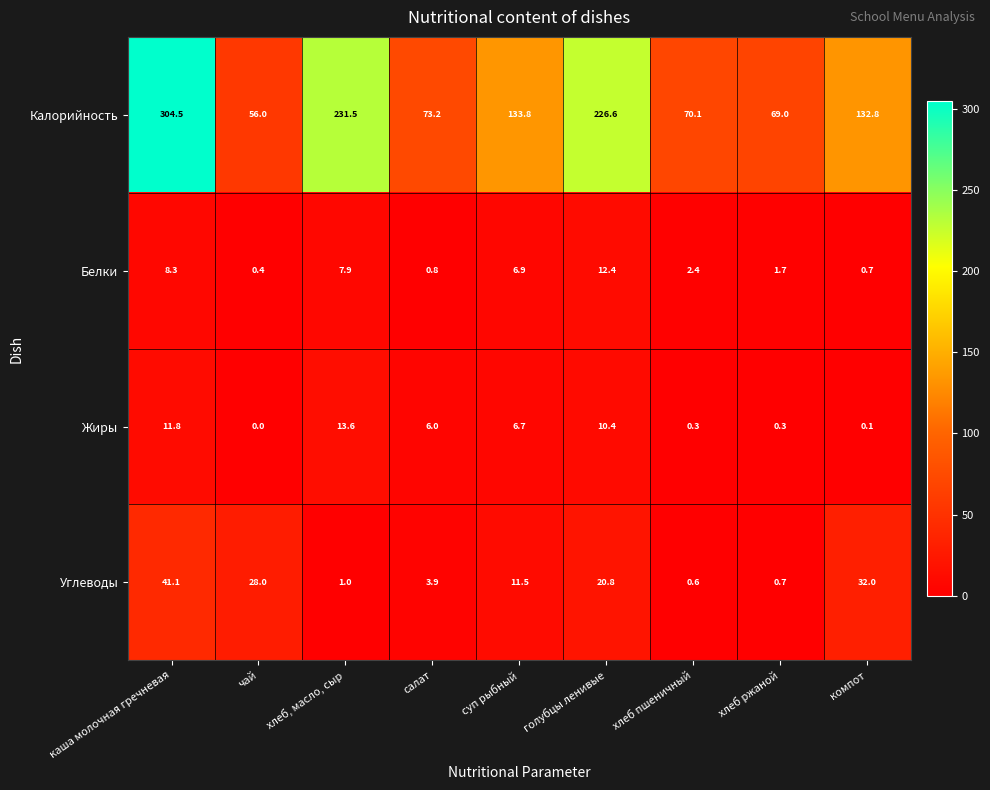

What is the difference between the highest and lowest values at хлеб ржаной?

68.7